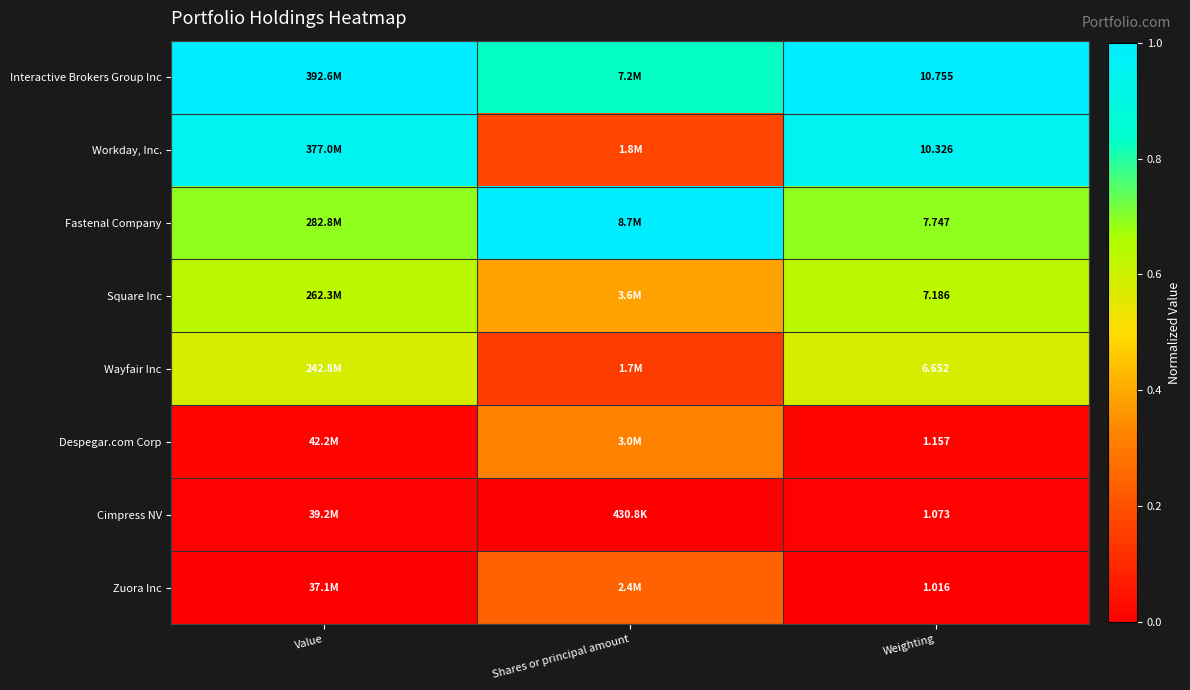

Rank the series at Weighting from highest to lowest value.

Interactive Brokers Group Inc, Workday, Inc., Fastenal Company, Square Inc, Wayfair Inc, Despegar.com Corp, Cimpress NV, Zuora Inc